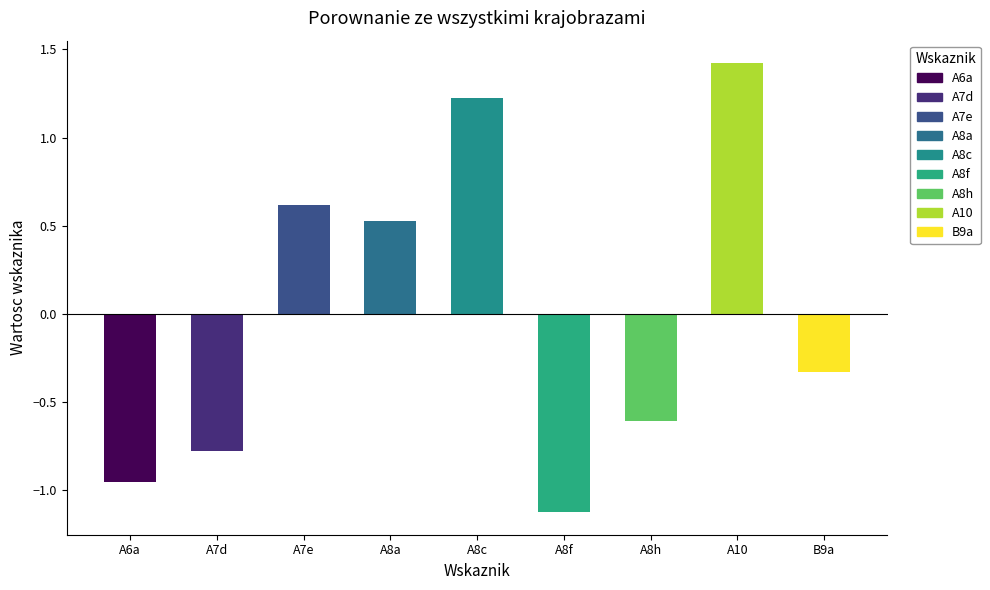

How many positive values are there?

4